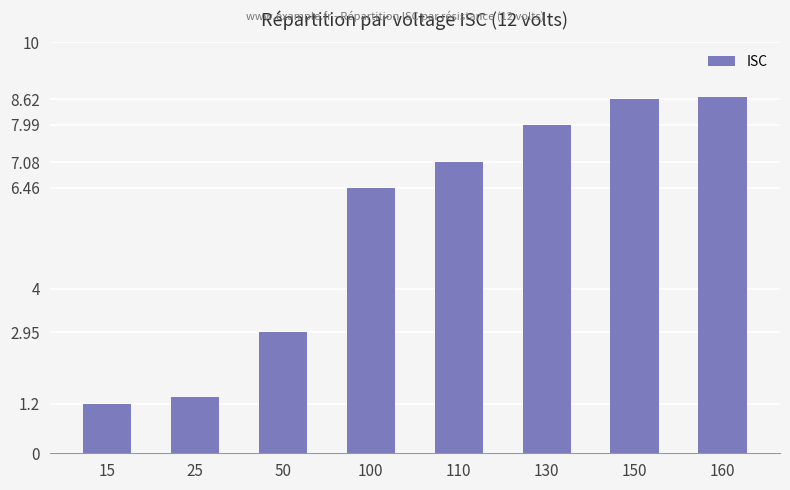

What is the value of the 8th bar from the left?

8.7